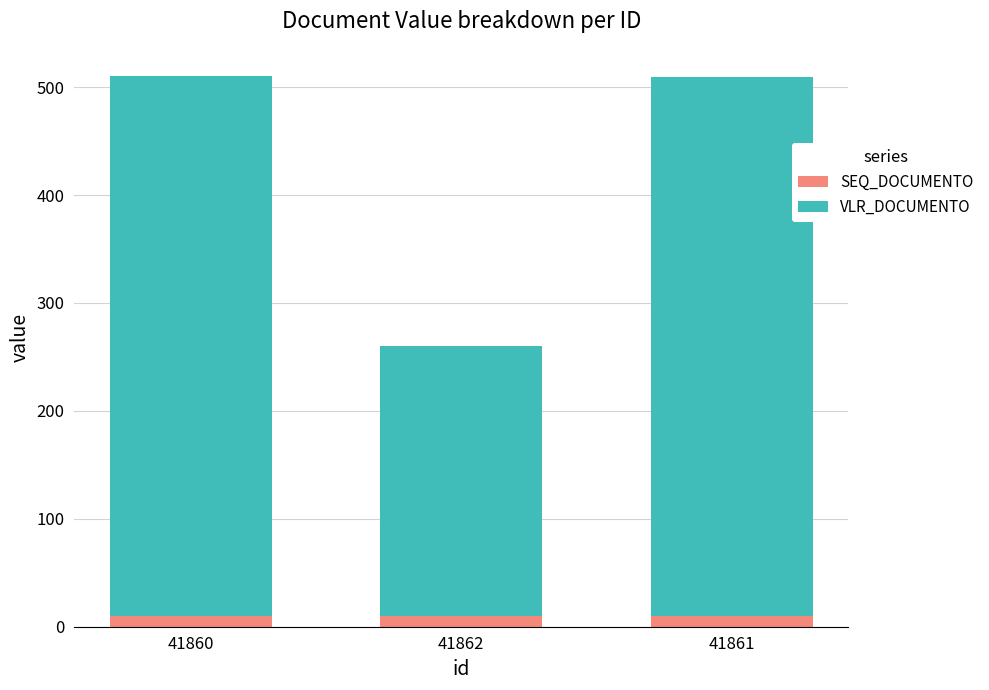

What is the sum of all SEQ_DOCUMENTO values?

29.3